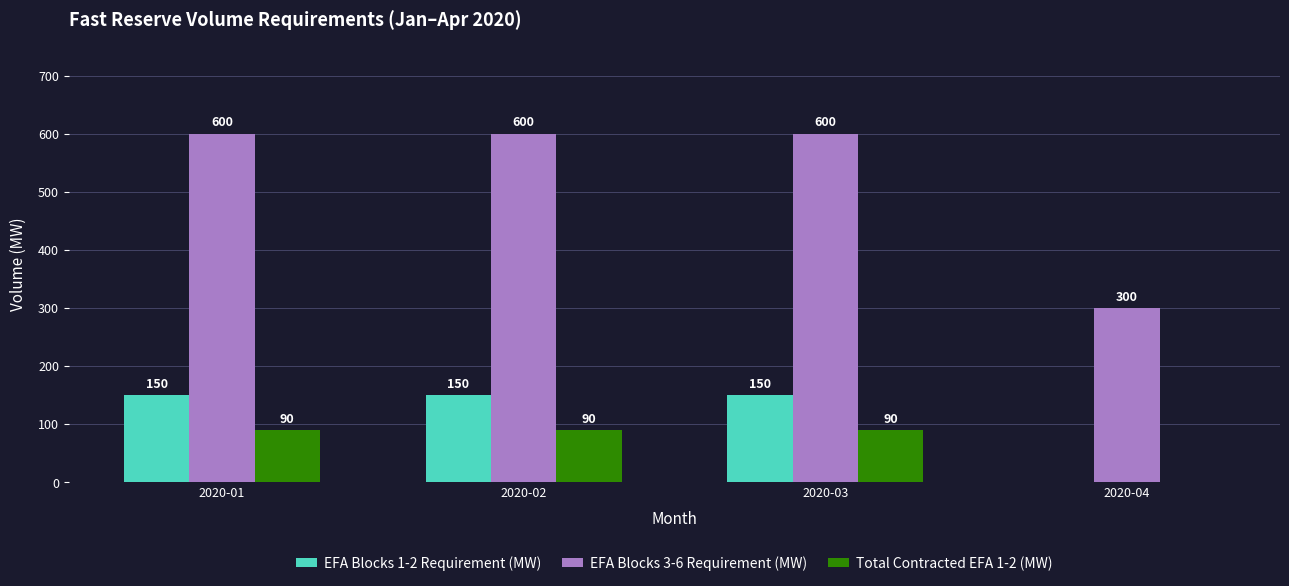

What is the sum of the EFA Blocks 3-6 Requirement (MW) values at 2020-04 and 2020-01?

900